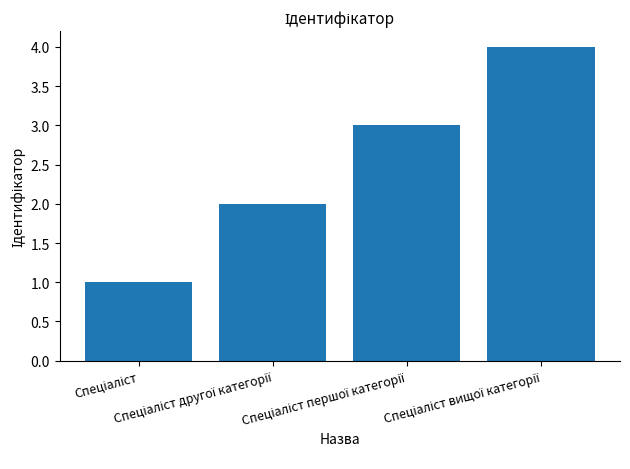

What is the difference between the maximum and minimum values?

3